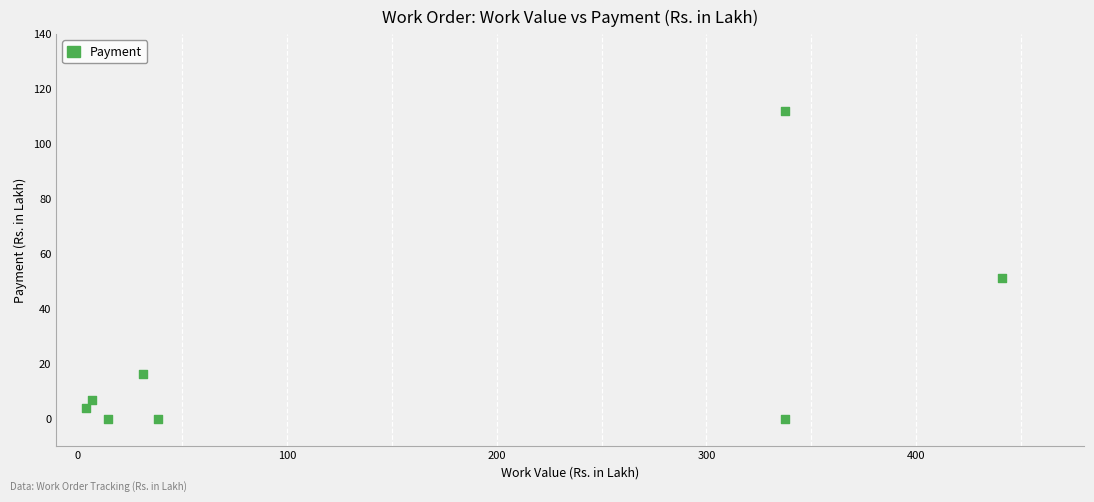

What is the range of Y values (max minus min)?

111.9